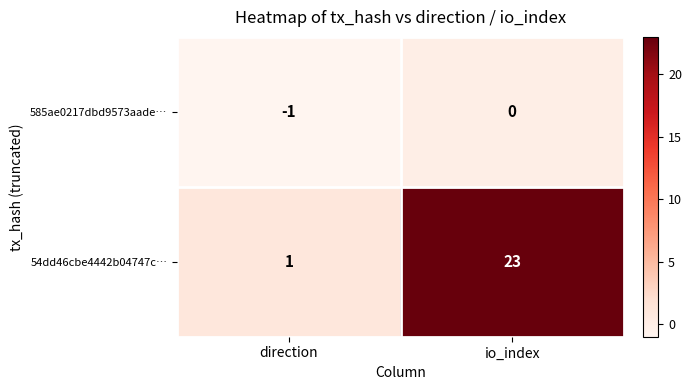

What is the difference between the 54dd46cbe4442b04747c… values at direction and io_index?

22